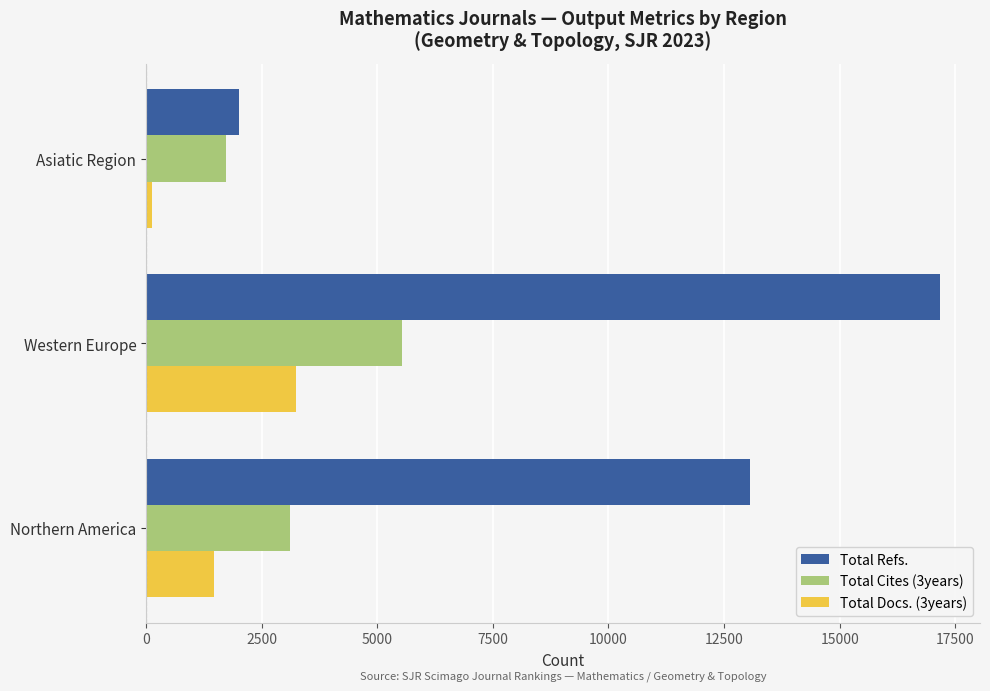

At how many categories does at least one series exceed 11204?

2